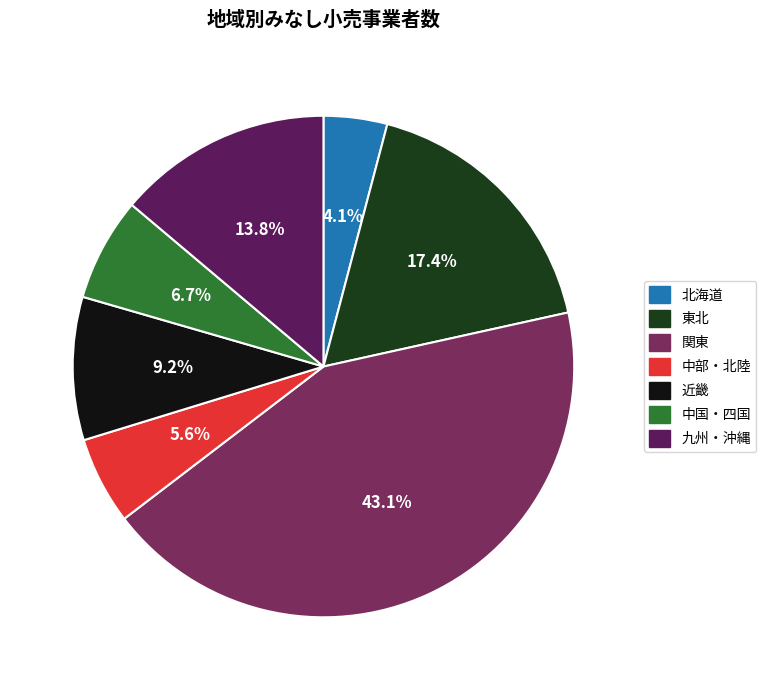

To the nearest percent, what is the difference between the 中部・北陸 and 北海道 slice percentages?

2%